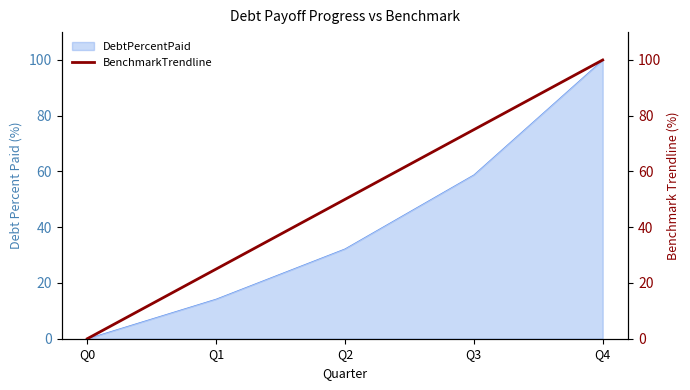

The DebtPercentPaid series shows 100.0 at Q4. True or false?

True